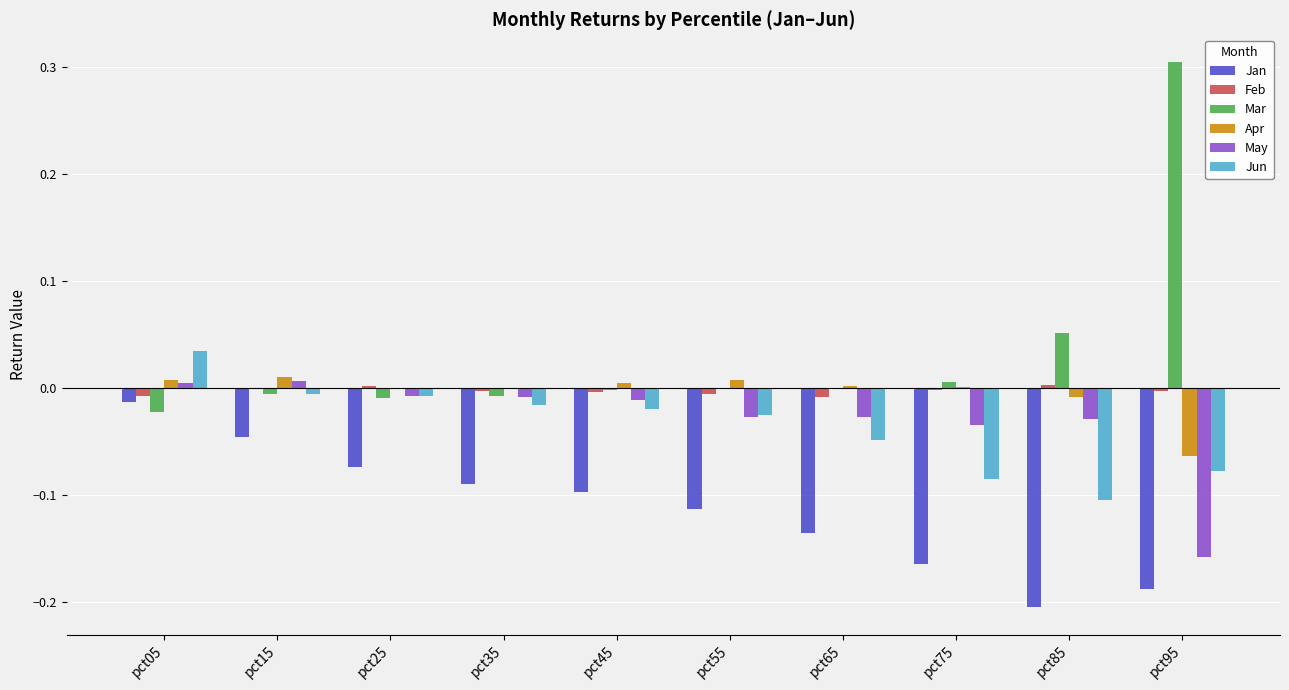

The Apr series shows -0.0 at pct85. True or false?

True